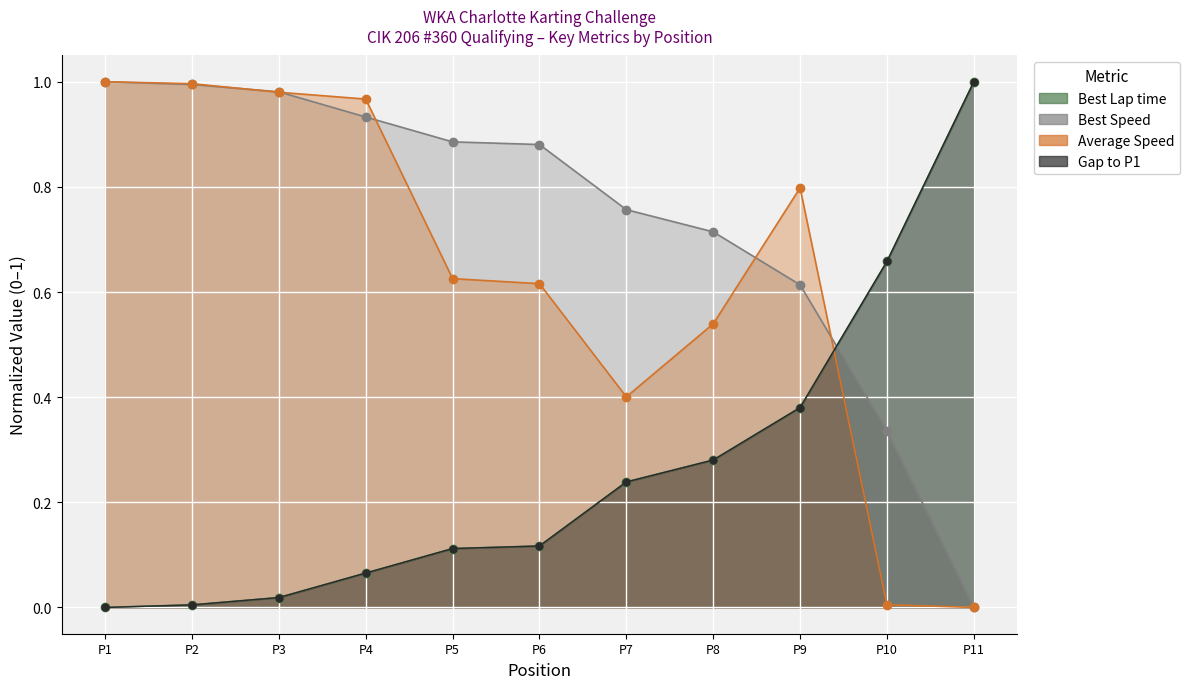

How many data points in Average Speed are above 0?

10